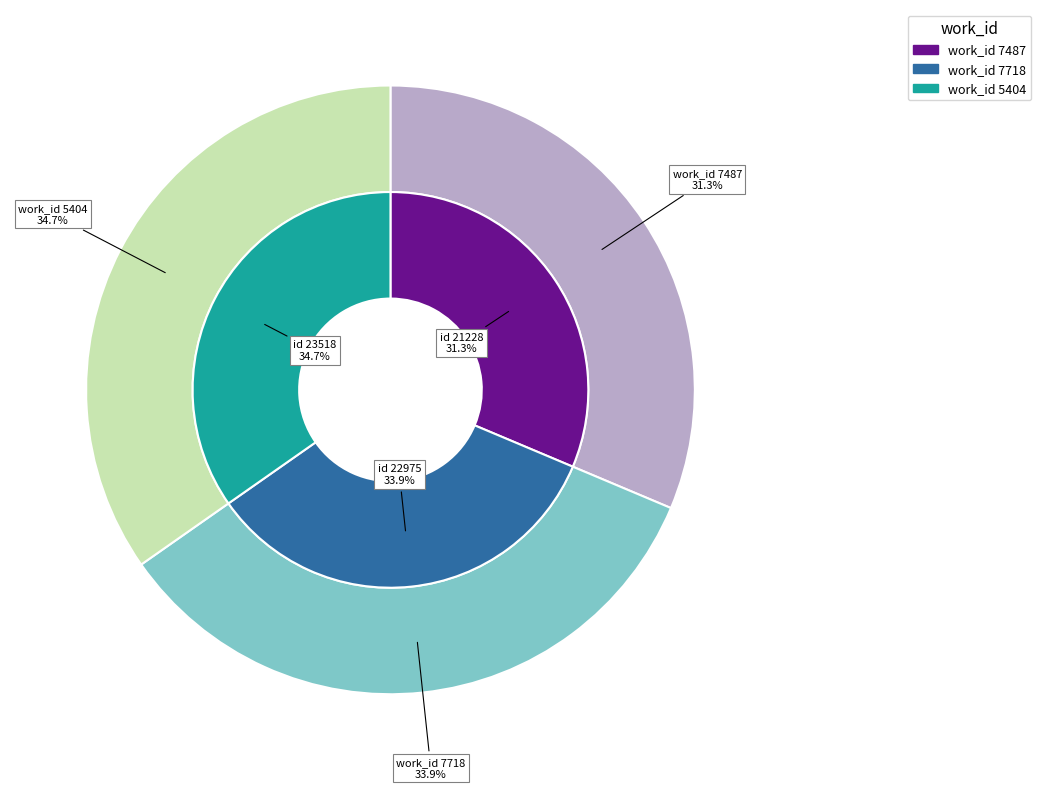

What percentage is the 5404 slice, to the nearest percent?

35%